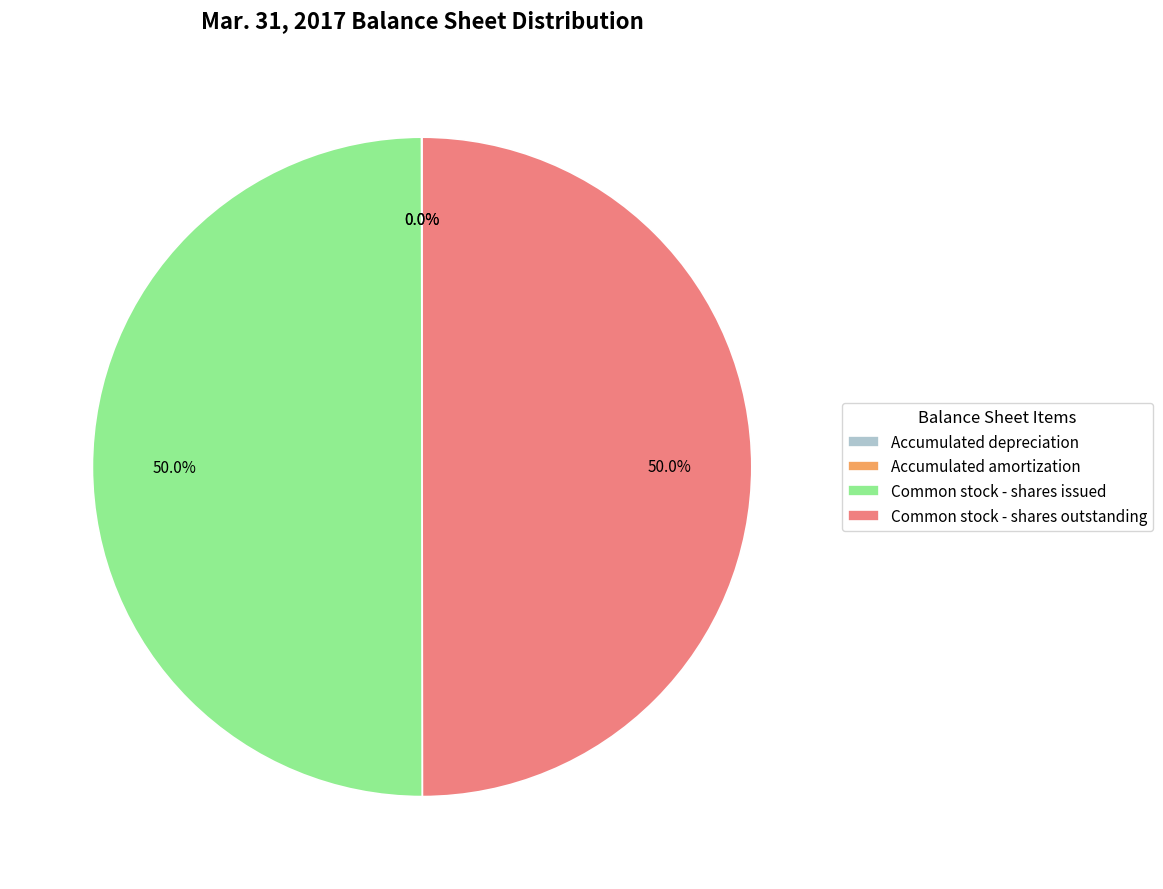

Approximately how many times larger is the value at Common stock - shares outstanding compared to Common stock - shares issued?

1.0